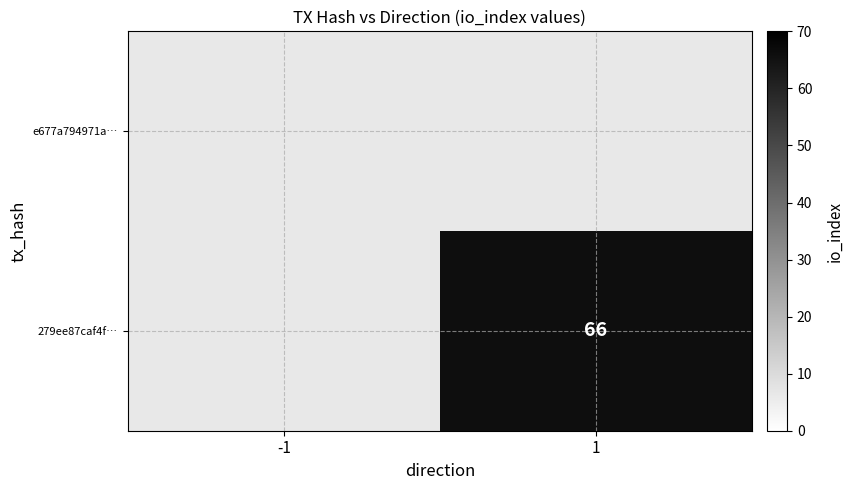

Which category has the lowest value in the 279ee87caf4f… series?

-1